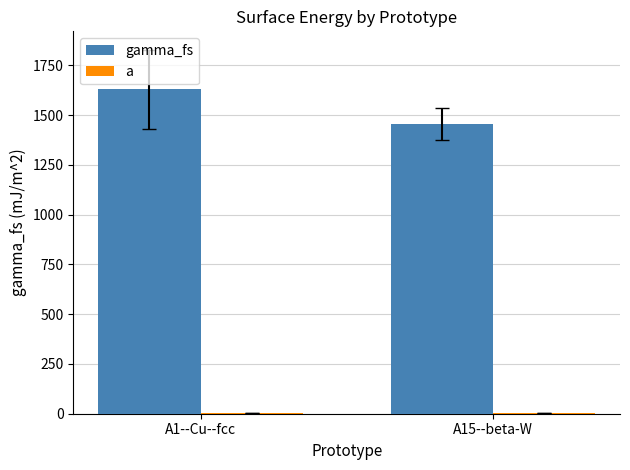

True or false: a has a value of 4.5 at A15--beta-W.

True